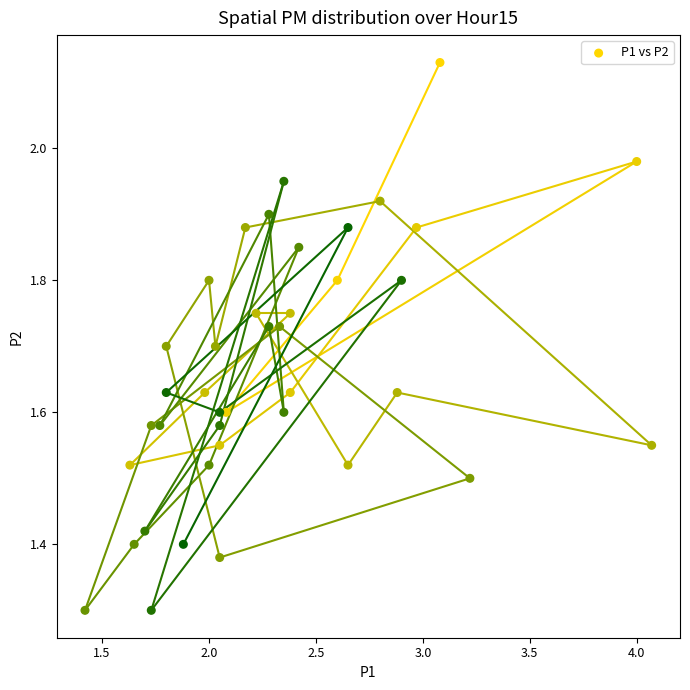

What is the range of X values (max minus min)?

2.7